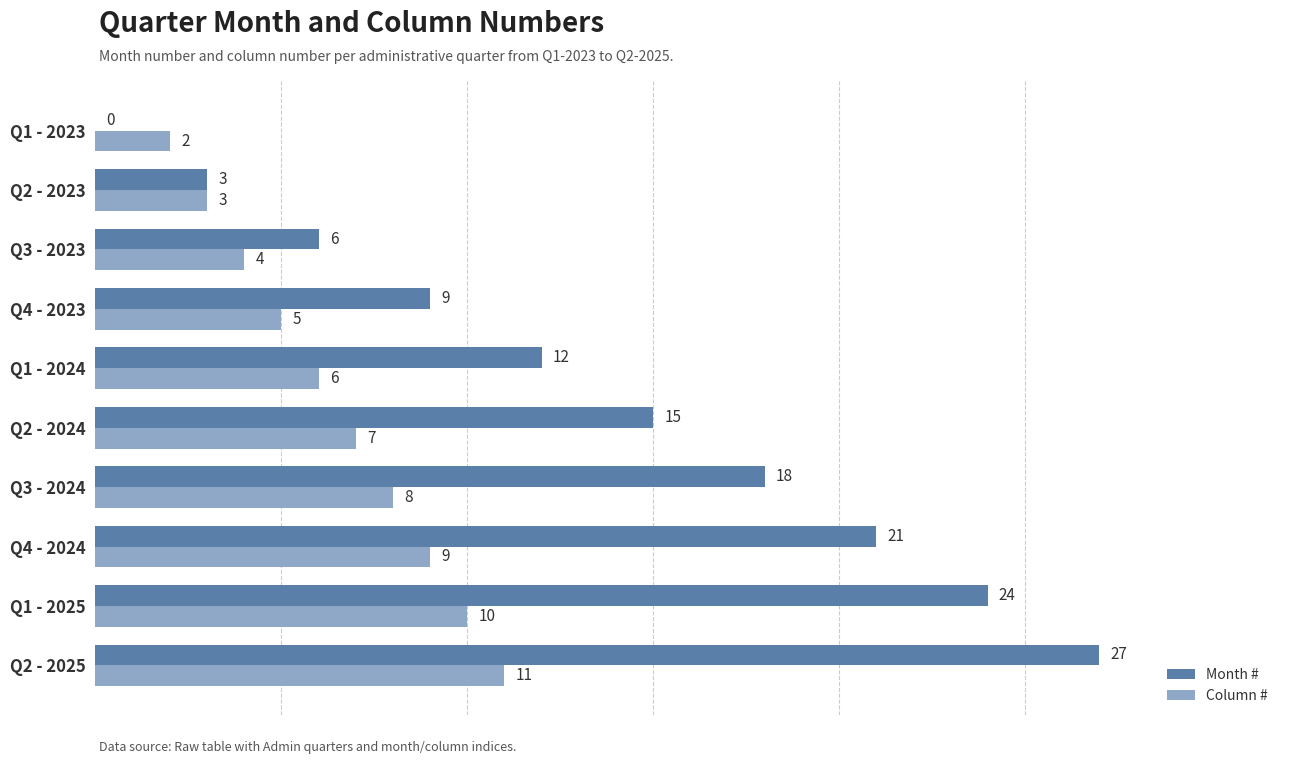

Where is Column # nearest to the value 6?

Q1 - 2024